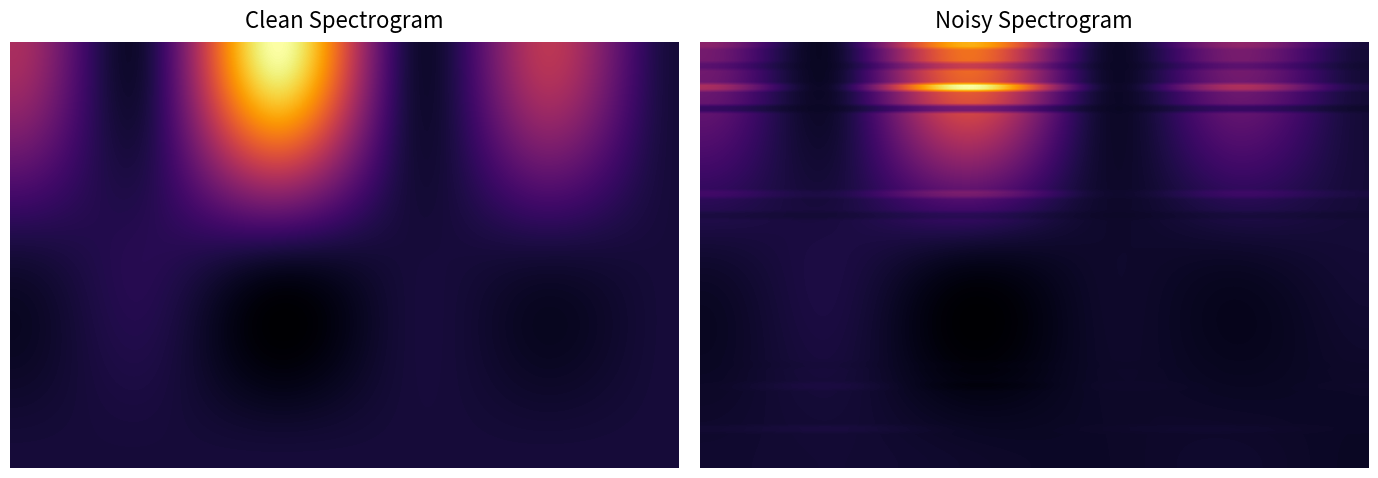

What is the difference between the maximum and minimum values in the 02 series?

156.2